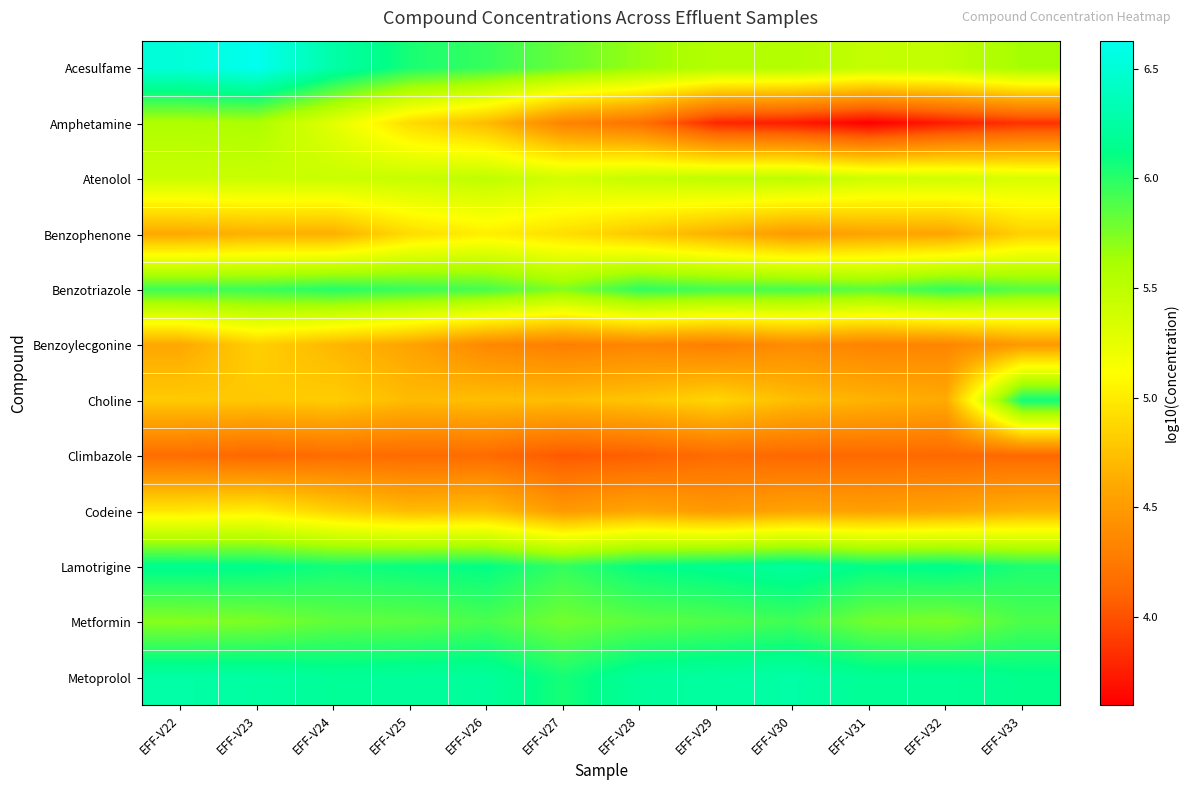

Reading left to right, list all the values displayed in this chart.

Acesulfame: EFF-V22=6.5	EFF-V23=6.6	EFF-V24=6.3	EFF-V25=6.0	EFF-V26=6.0	EFF-V27=5.8	EFF-V28=5.7	EFF-V29=5.6	EFF-V30=5.6	EFF-V31=5.5	EFF-V32=5.5	EFF-V33=5.6
Amphetamine: EFF-V22=5.6	EFF-V23=5.6	EFF-V24=5.3	EFF-V25=4.9	EFF-V26=4.7	EFF-V27=4.3	EFF-V28=4.2	EFF-V29=3.8	EFF-V30=3.7	EFF-V31=3.6	EFF-V32=3.7	EFF-V33=3.9
Atenolol: EFF-V22=5.4	EFF-V23=5.4	EFF-V24=5.4	EFF-V25=5.4	EFF-V26=5.5	EFF-V27=5.4	EFF-V28=5.5	EFF-V29=5.5	EFF-V30=5.5	EFF-V31=5.4	EFF-V32=5.4	EFF-V33=5.3
Benzophenone: EFF-V22=4.6	EFF-V23=4.6	EFF-V24=4.6	EFF-V25=4.9	EFF-V26=5.0	EFF-V27=4.9	EFF-V28=4.8	EFF-V29=4.6	EFF-V30=4.5	EFF-V31=4.6	EFF-V32=4.6	EFF-V33=4.8
Benzotriazole: EFF-V22=5.9	EFF-V23=5.9	EFF-V24=6.0	EFF-V25=6.0	EFF-V26=5.9	EFF-V27=5.7	EFF-V28=6.0	EFF-V29=5.9	EFF-V30=5.9	EFF-V31=5.9	EFF-V32=6.0	EFF-V33=5.9
Benzoylecgonine: EFF-V22=4.6	EFF-V23=4.8	EFF-V24=4.7	EFF-V25=4.6	EFF-V26=4.4	EFF-V27=4.3	EFF-V28=4.3	EFF-V29=4.3	EFF-V30=4.4	EFF-V31=4.3	EFF-V32=4.3	EFF-V33=4.5
Choline: EFF-V22=4.8	EFF-V23=4.8	EFF-V24=4.8	EFF-V25=4.7	EFF-V26=4.7	EFF-V27=4.7	EFF-V28=4.8	EFF-V29=4.9	EFF-V30=4.7	EFF-V31=4.7	EFF-V32=4.6	EFF-V33=6.1
Climbazole: EFF-V22=4.2	EFF-V23=4.1	EFF-V24=4.2	EFF-V25=4.1	EFF-V26=4.1	EFF-V27=4.0	EFF-V28=4.1	EFF-V29=4.2	EFF-V30=4.1	EFF-V31=4.1	EFF-V32=4.1	EFF-V33=4.1
Codeine: EFF-V22=5.0	EFF-V23=5.0	EFF-V24=4.8	EFF-V25=4.7	EFF-V26=4.7	EFF-V27=4.5	EFF-V28=4.6	EFF-V29=4.5	EFF-V30=4.6	EFF-V31=4.5	EFF-V32=4.6	EFF-V33=4.7
Lamotrigine: EFF-V22=6.2	EFF-V23=6.1	EFF-V24=6.1	EFF-V25=6.1	EFF-V26=6.1	EFF-V27=6.0	EFF-V28=6.1	EFF-V29=6.2	EFF-V30=6.2	EFF-V31=6.1	EFF-V32=6.1	EFF-V33=6.0
Metformin: EFF-V22=5.7	EFF-V23=5.8	EFF-V24=5.8	EFF-V25=5.8	EFF-V26=5.9	EFF-V27=5.8	EFF-V28=5.8	EFF-V29=5.9	EFF-V30=5.9	EFF-V31=5.8	EFF-V32=5.8	EFF-V33=5.9
Metoprolol: EFF-V22=6.3	EFF-V23=6.2	EFF-V24=6.2	EFF-V25=6.2	EFF-V26=6.2	EFF-V27=6.1	EFF-V28=6.2	EFF-V29=6.2	EFF-V30=6.3	EFF-V31=6.2	EFF-V32=6.2	EFF-V33=6.1